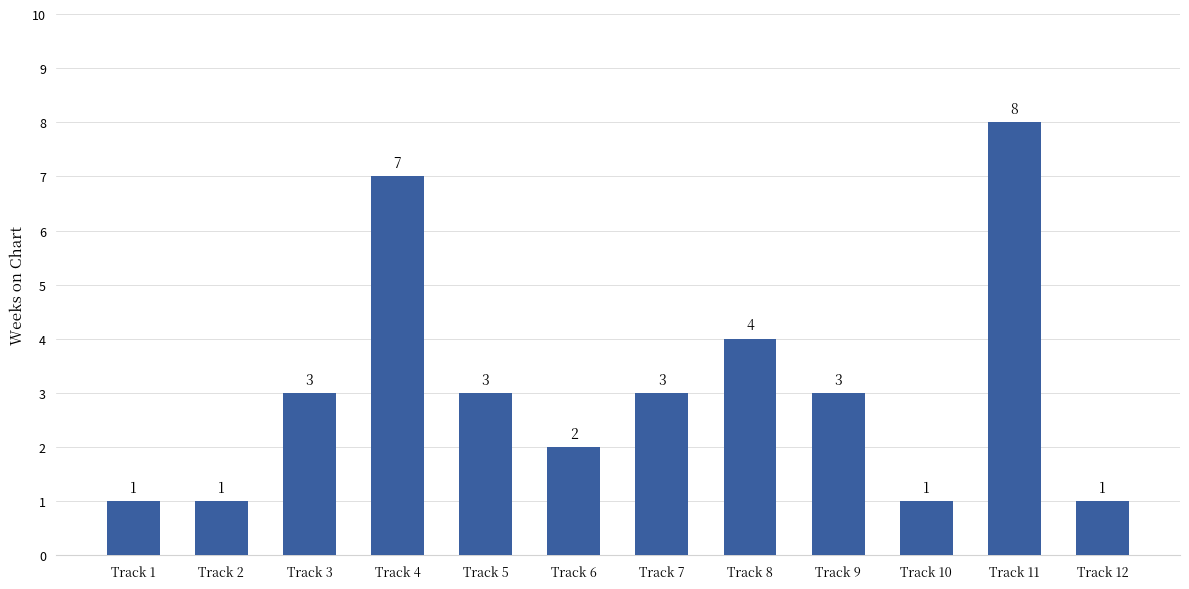

Which category has the highest value across all series?

Track 11